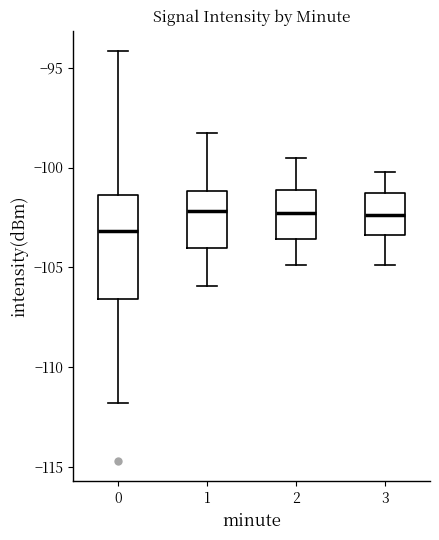

Where does the lower whisker of the box at x = 0 end on the y-axis? The values are not printed on the chart, so give them approximately, as read against the axis.

-112.0